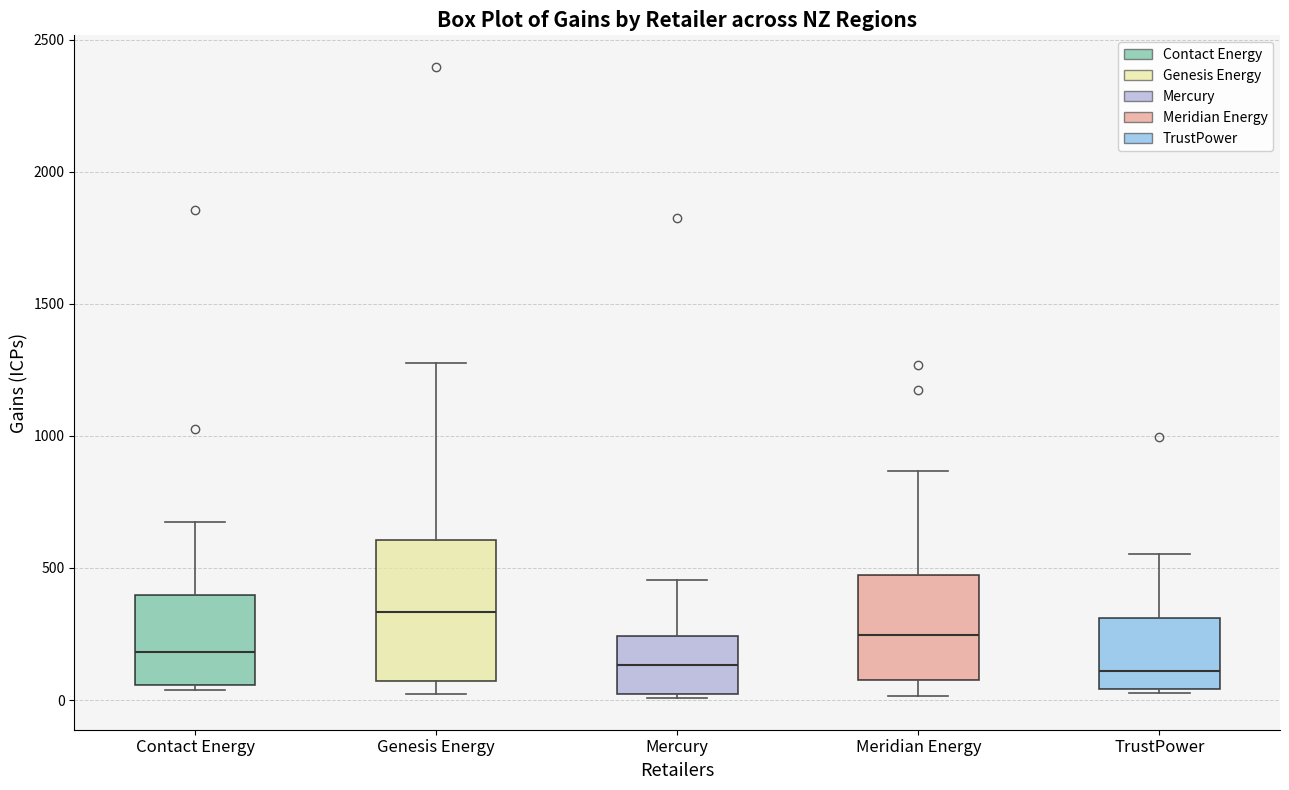

Comparing the boxes themselves (not the whiskers), which one is the tallest?

Genesis Energy